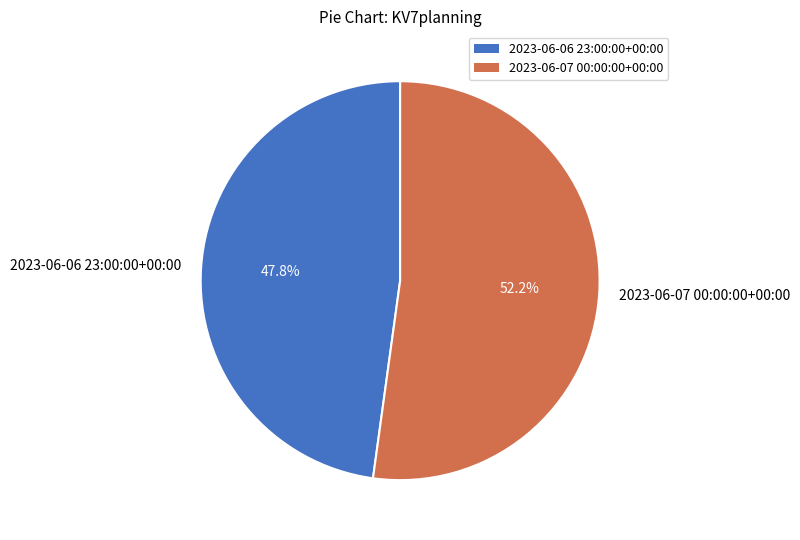

The 2023-06-07 00:00:00+00:00 slice represents 46% of the pie. True or false?

False